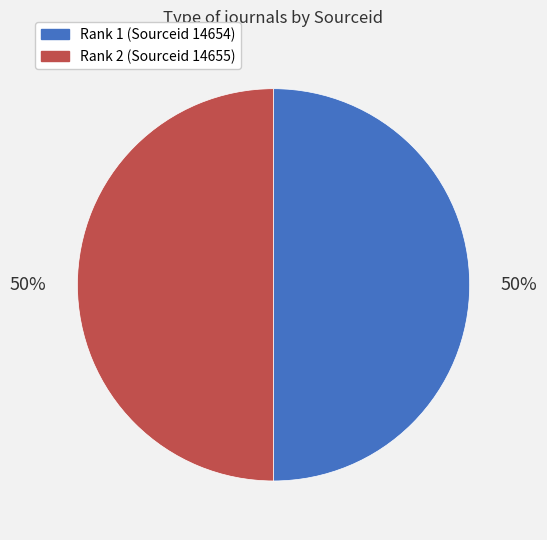

Do Rank 2 (Sourceid 14655) and Rank 1 (Sourceid 14654) together represent more than half of the pie?

Yes